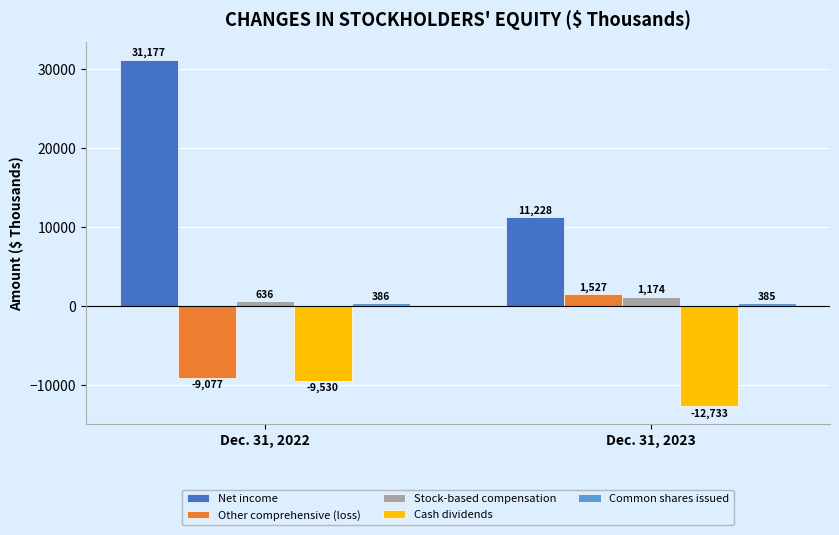

What is the value of the Other comprehensive (loss) bar at the 2nd from the left?

1527